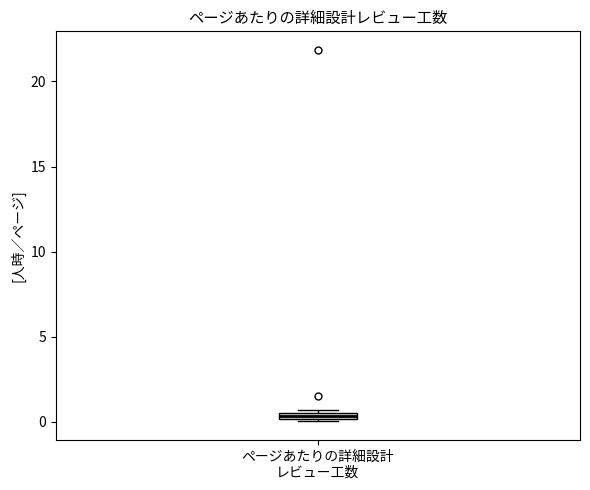

Where is the upper edge of the box for ページあたりの詳細設計 レビュー工数 on the y-axis? The values are not printed on the chart, so give them approximately, as read against the axis.

0.5